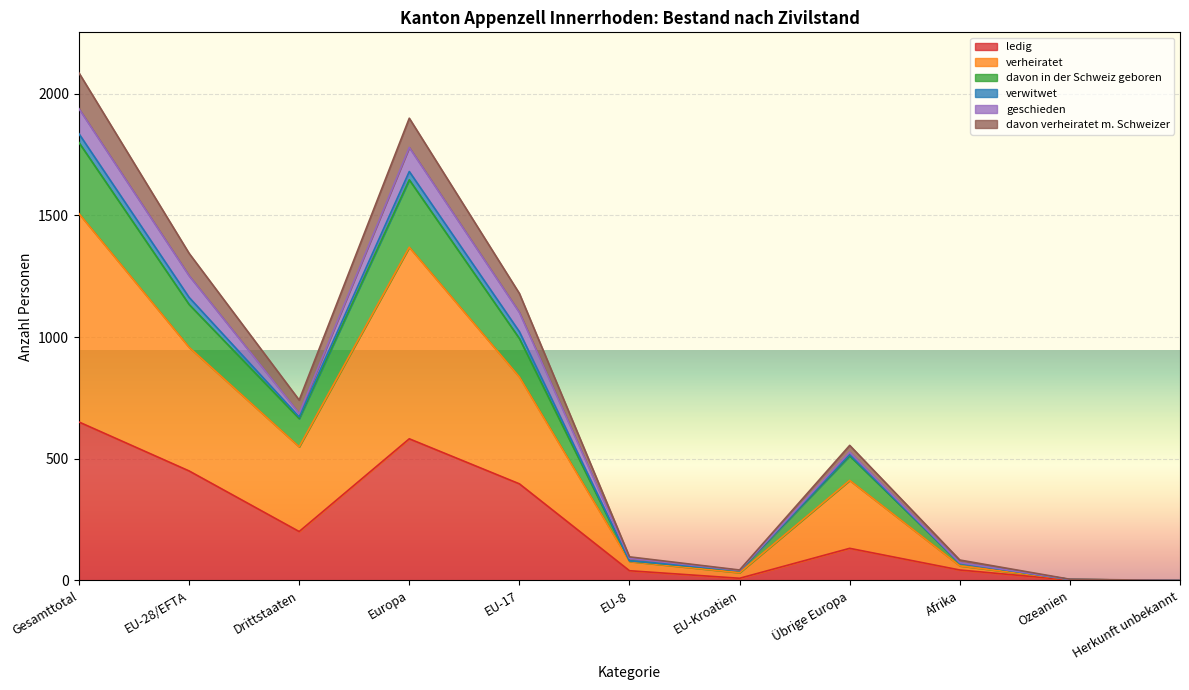

Which category has the lowest value across all series?

Herkunft unbekannt